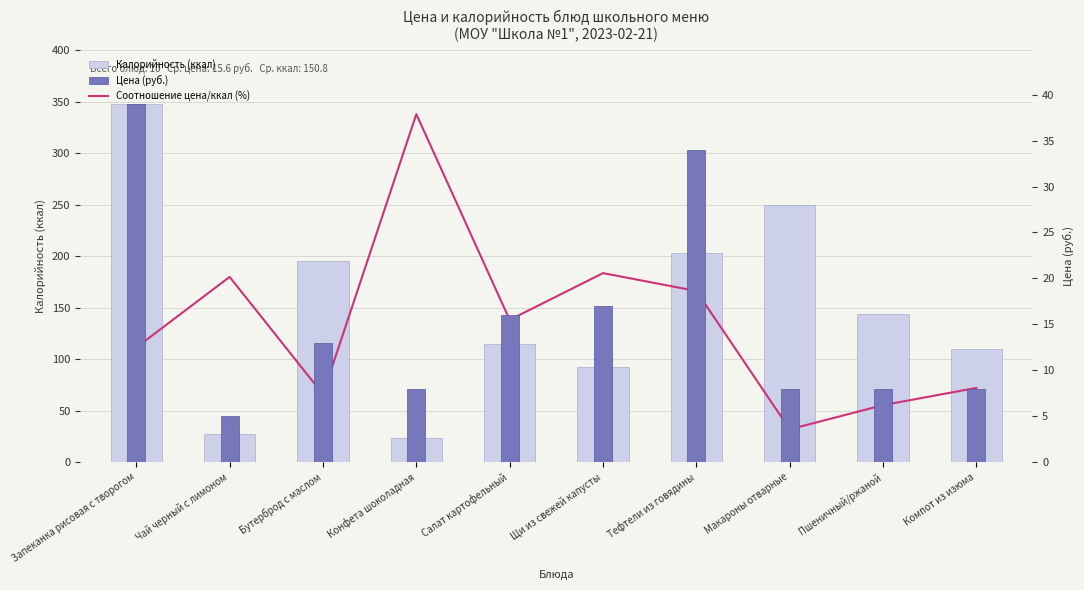

What is the sum of the Цена (руб.) values at Компот из изюма and Чай черный с лимоном?

13.0